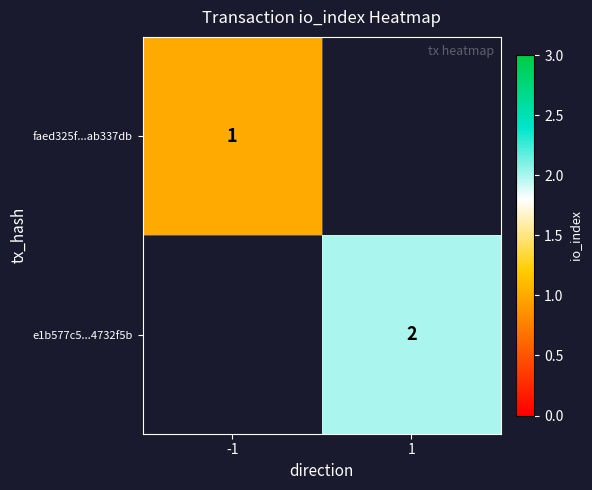

True or false: faed325f...ab337db has a value of 1.7 at -1.

False